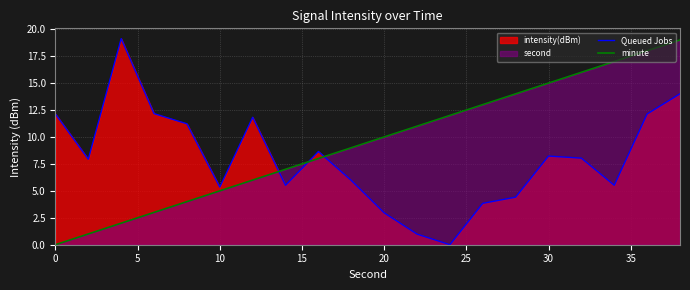

Which series ends up on top after the final intersection of Queued Jobs and minute?

minute